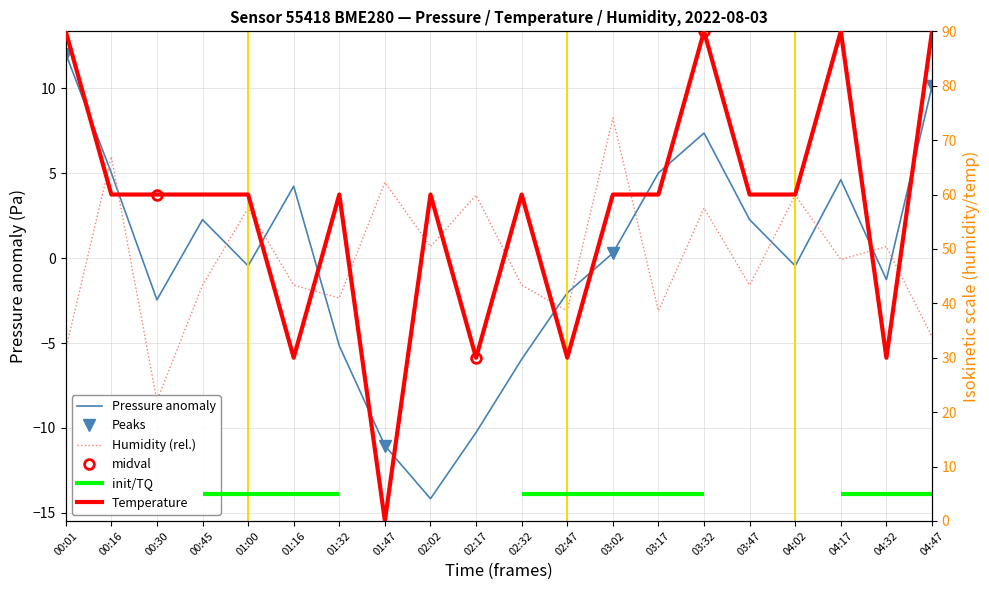

At how many categories does at least one series exceed 44?

15